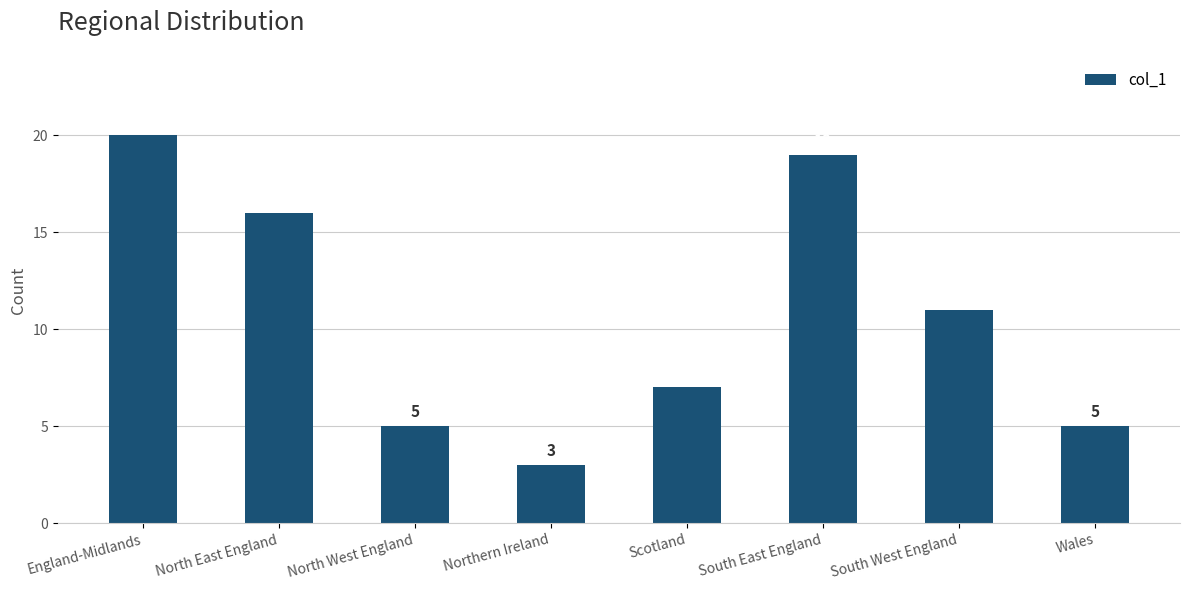

Count the number of categories in the chart.

8